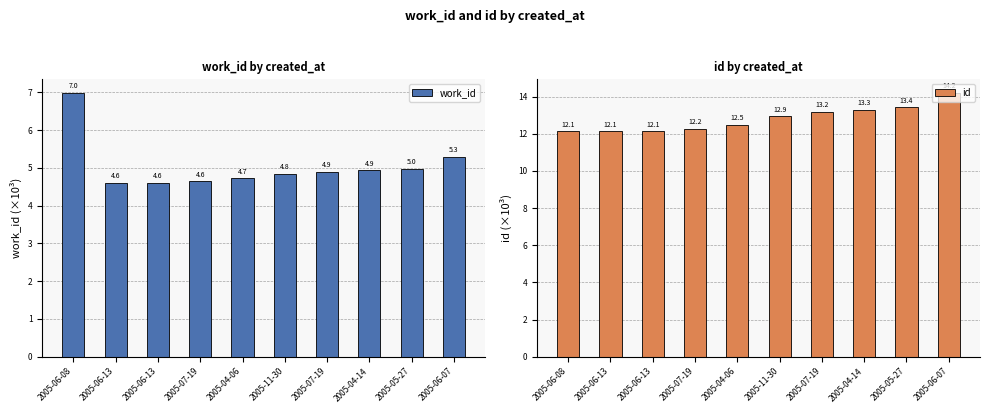

Is the value of id at 2005-07-19 greater than the value of work_id at 2005-04-06?

Yes